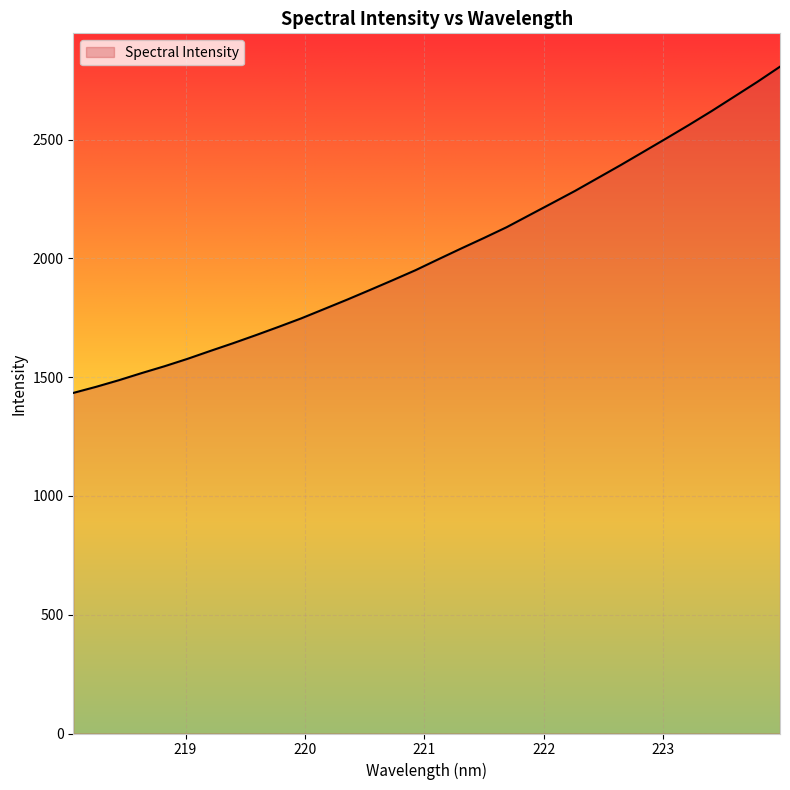

What is the greatest value displayed?

2806.9